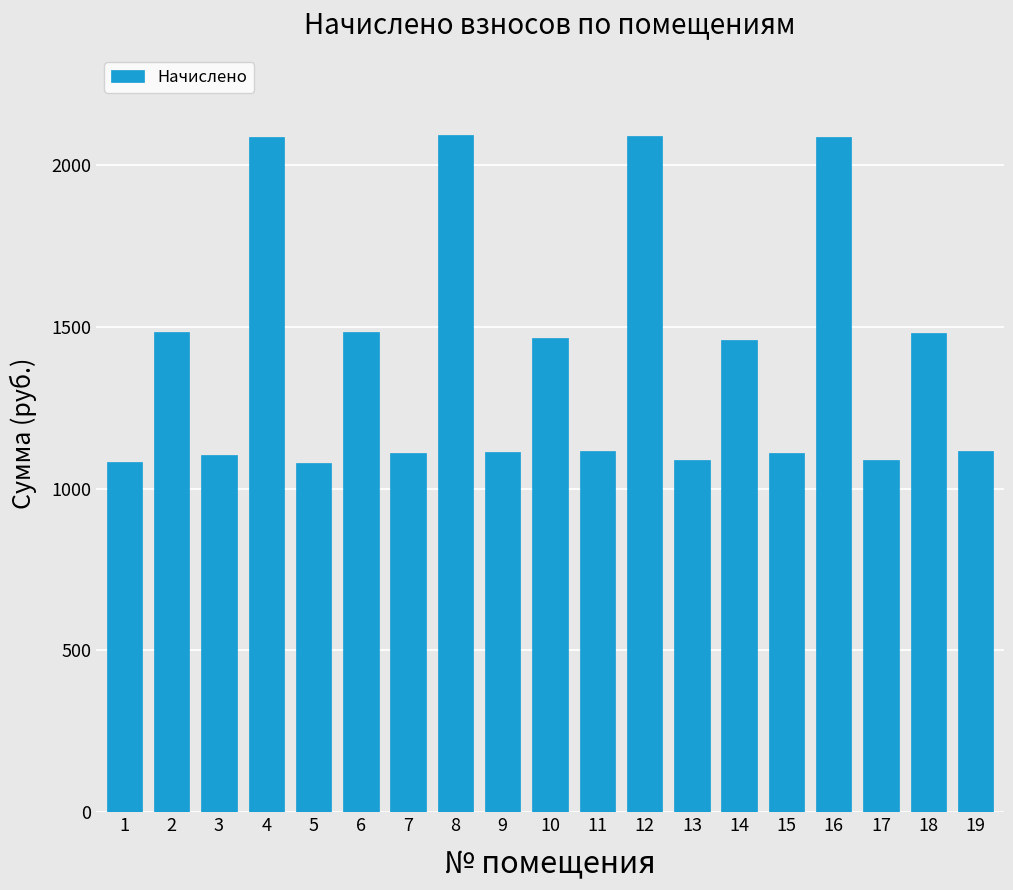

What is the maximum value shown in the chart?

2092.0